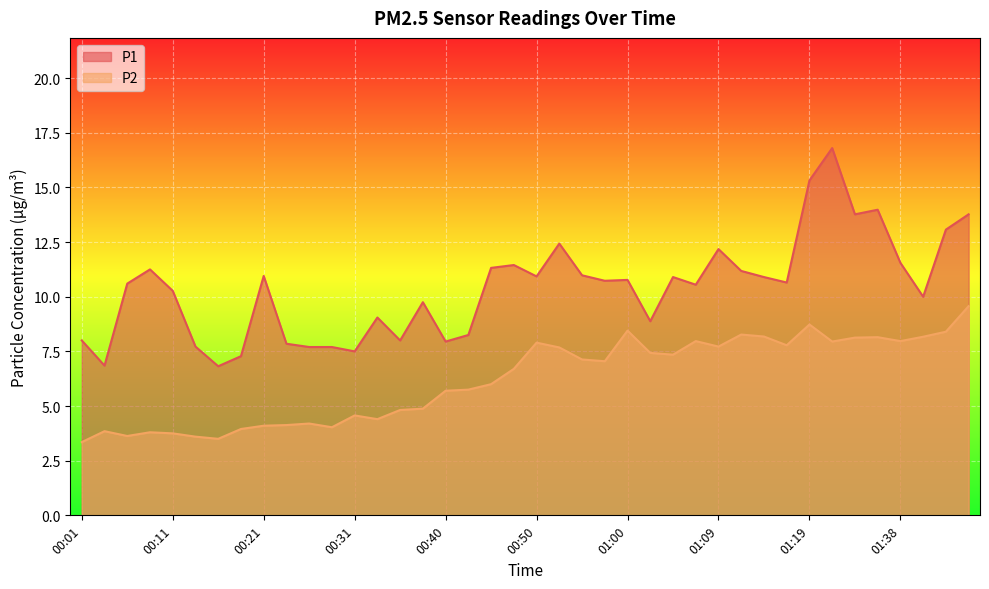

What is the lowest value of the P1 series?

6.8